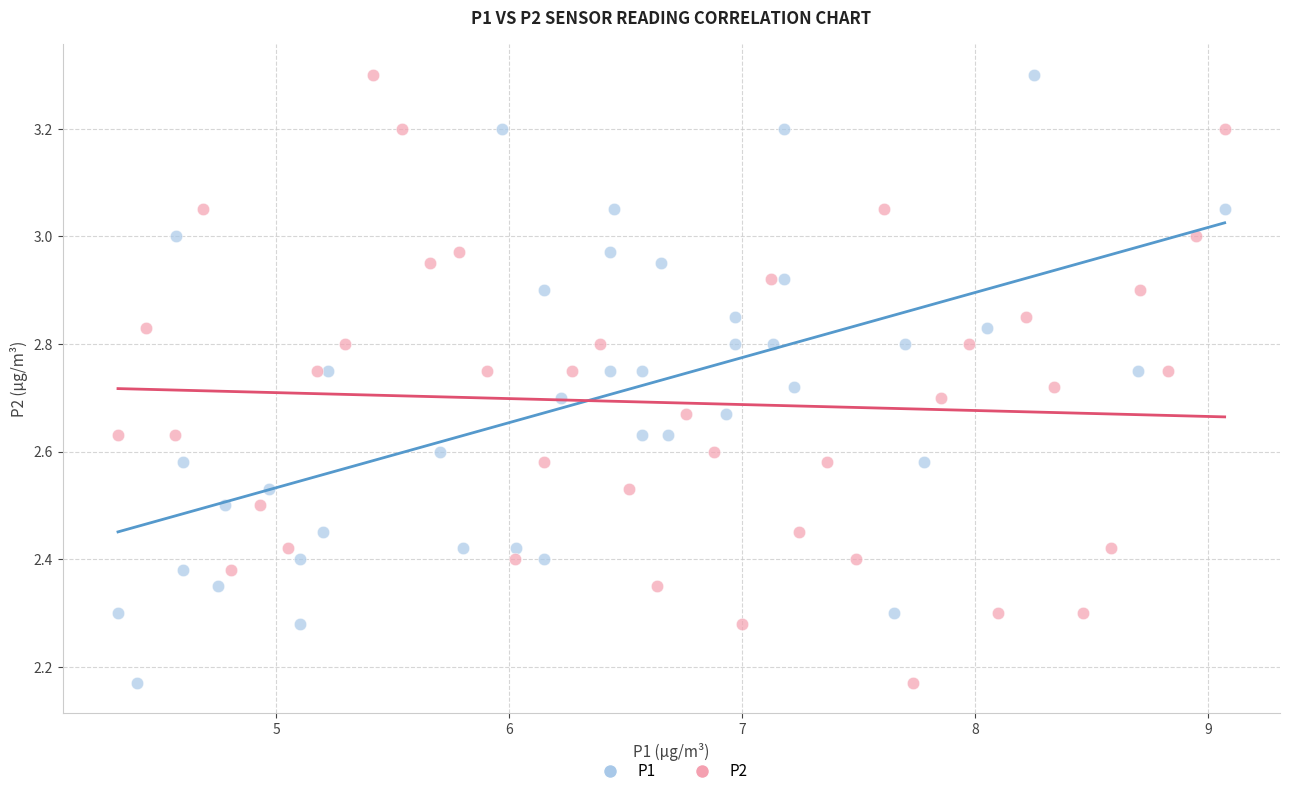

What are all the series names shown in the legend?

P1, P2